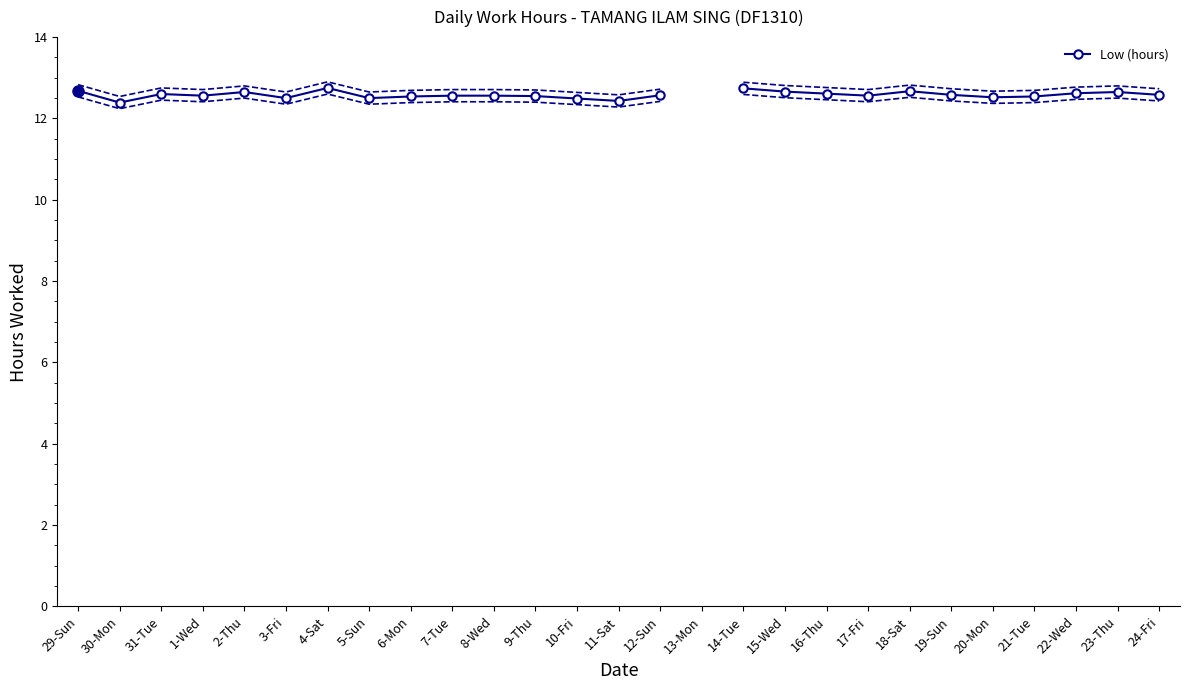

Approximately how many times larger is the value at 31-Tue compared to 4-Sat?

1.0